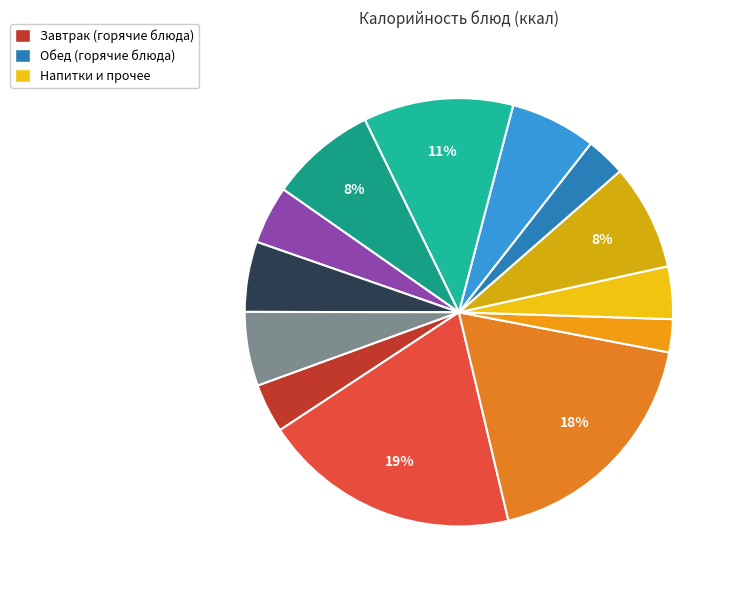

Which category has the biggest portion of the pie?

Сырники из творога